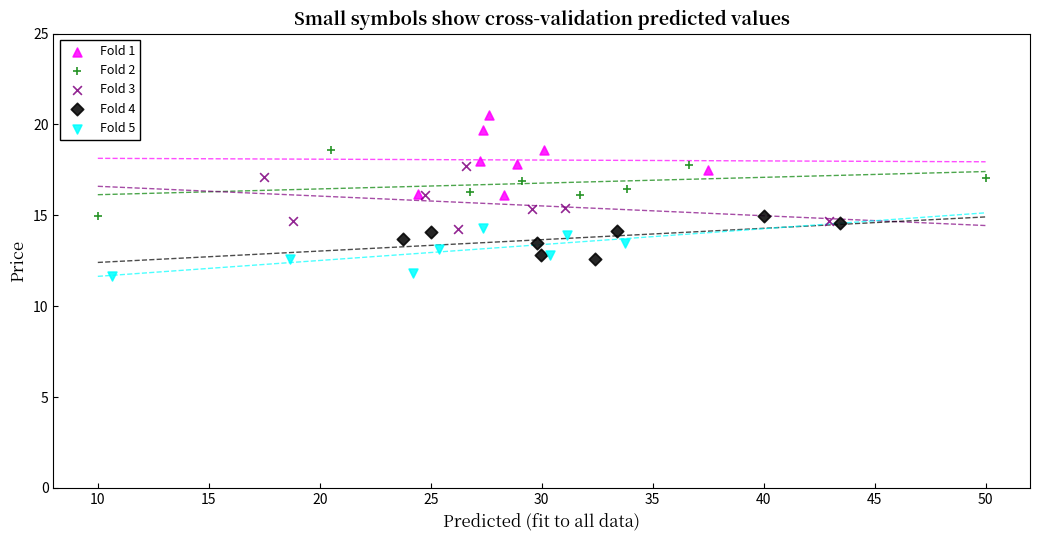

Which series reaches the maximum Y coordinate?

Fold 1